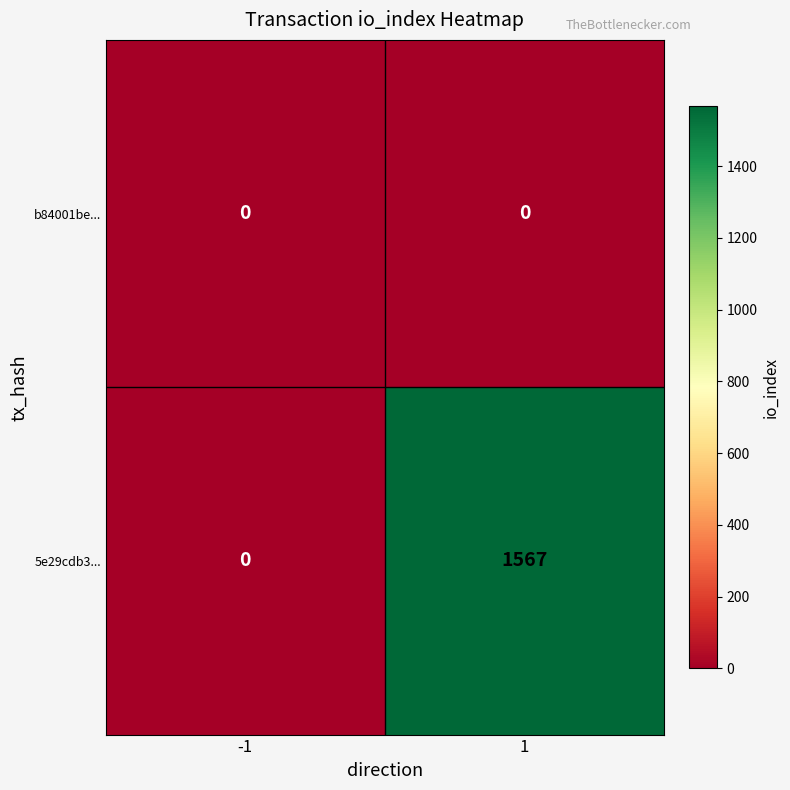

At which category is the sum across all series the highest?

1